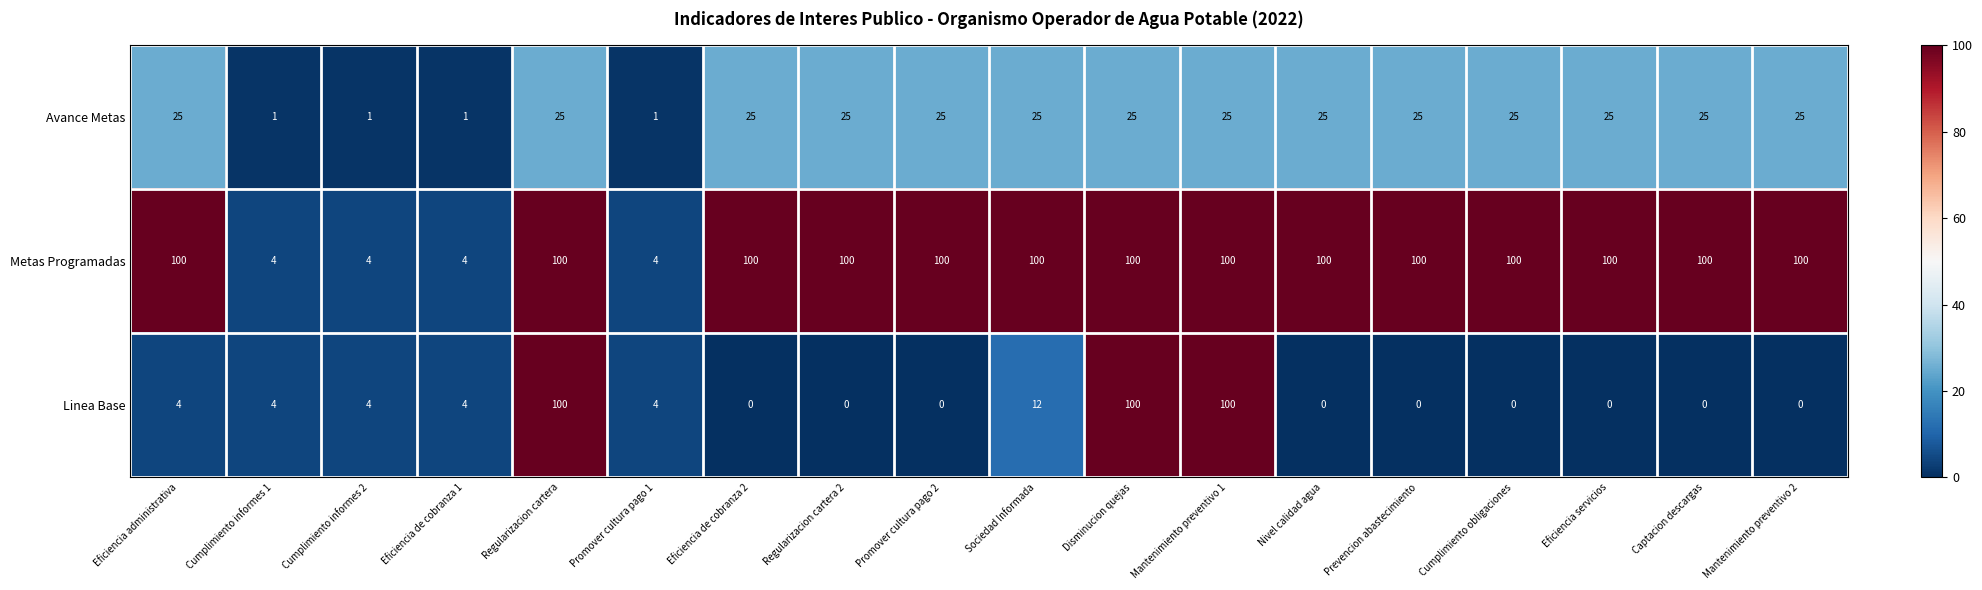

What is the difference between the maximum and minimum values in the Metas Programadas series?

96